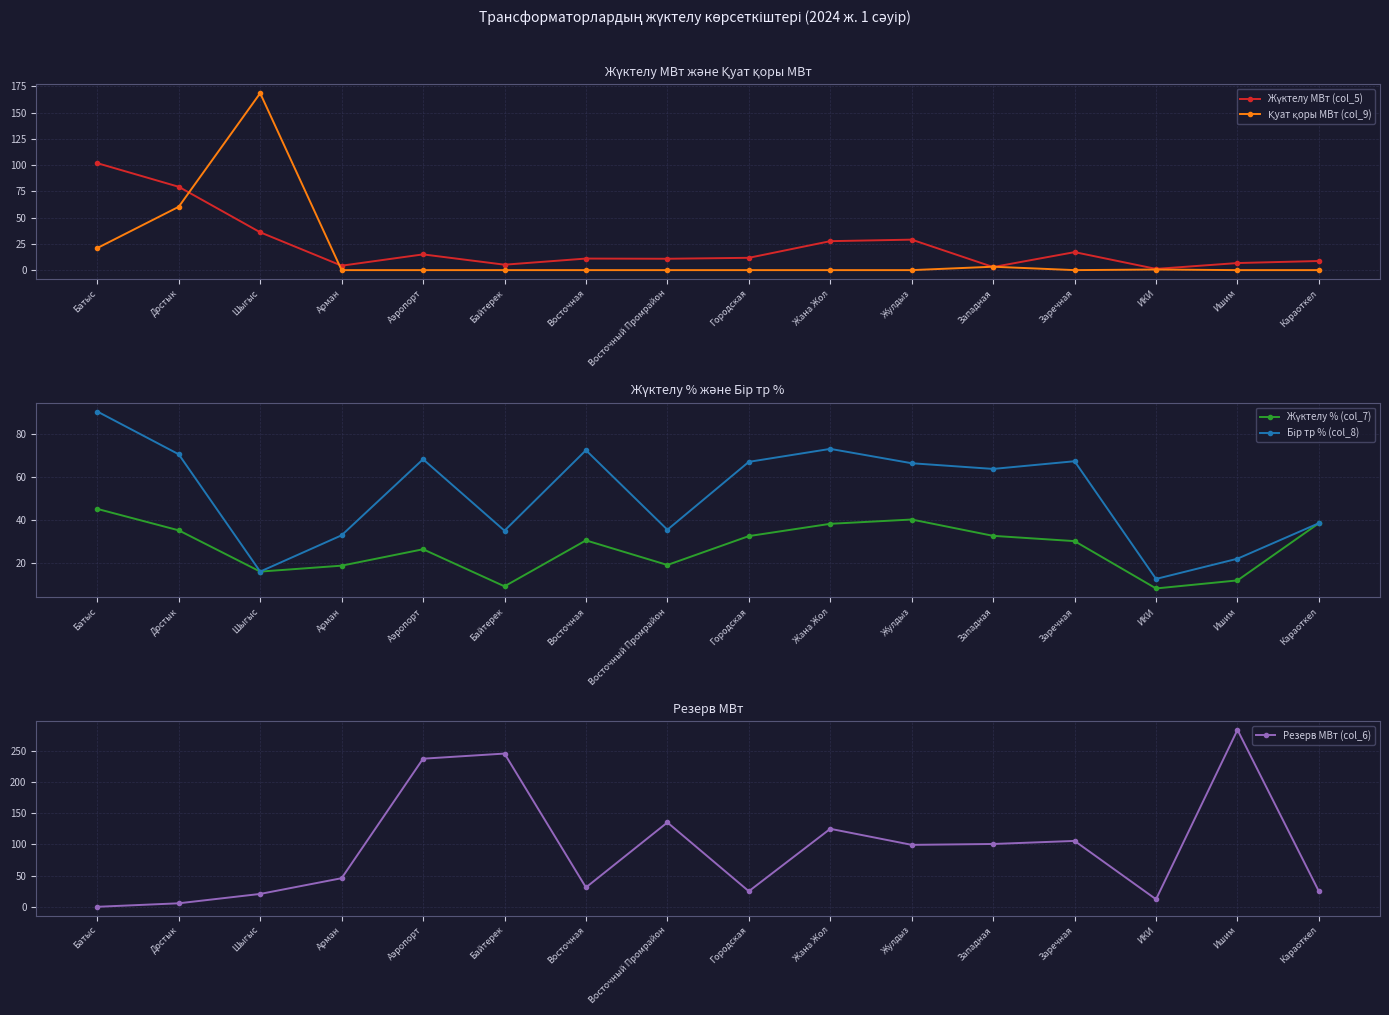

In Жүктелу % (col_7), how many points are lower than both neighbors (excluding endpoints)?

4